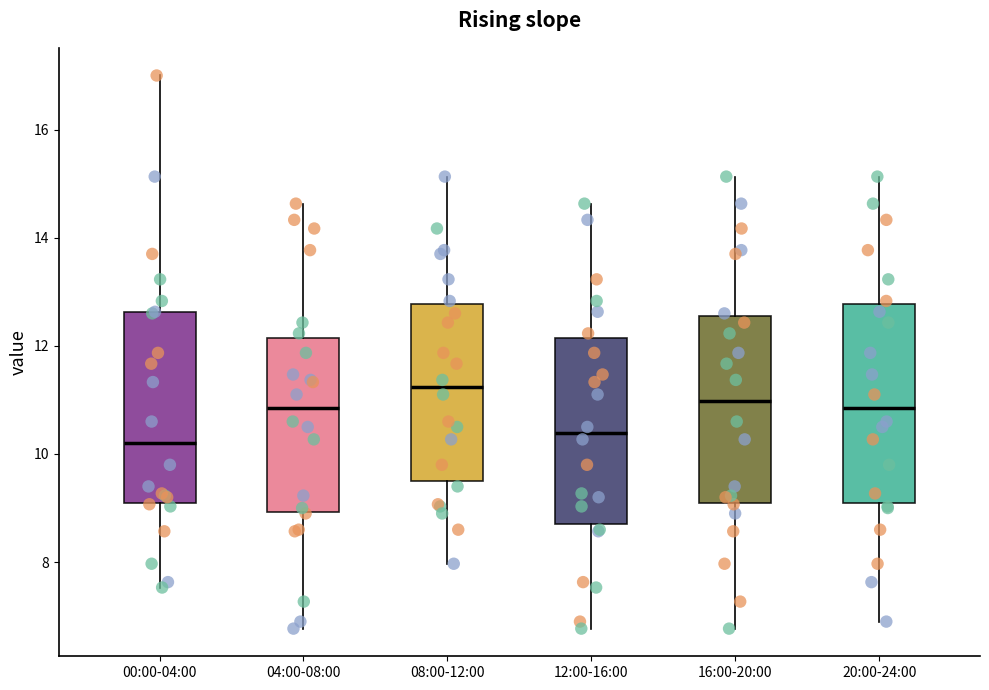

Reading left to right, transcribe this box plot: for each box, give where its median line is, the range the box spans, and where its two whiskers end, as read against the y-axis. The values are not printed on the chart, so give them approximately, as read against the axis.

00:00-04:00: median 10.2, box 9.2 to 12.6, whiskers 7.6 to 17.0
04:00-08:00: median 10.8, box 9.0 to 12.2, whiskers 6.8 to 14.6
08:00-12:00: median 11.2, box 9.6 to 12.8, whiskers 8.0 to 15.2
12:00-16:00: median 10.4, box 8.8 to 12.2, whiskers 6.8 to 14.6
16:00-20:00: median 11.0, box 9.2 to 12.6, whiskers 6.8 to 15.2
20:00-24:00: median 10.8, box 9.0 to 12.8, whiskers 7.0 to 15.2